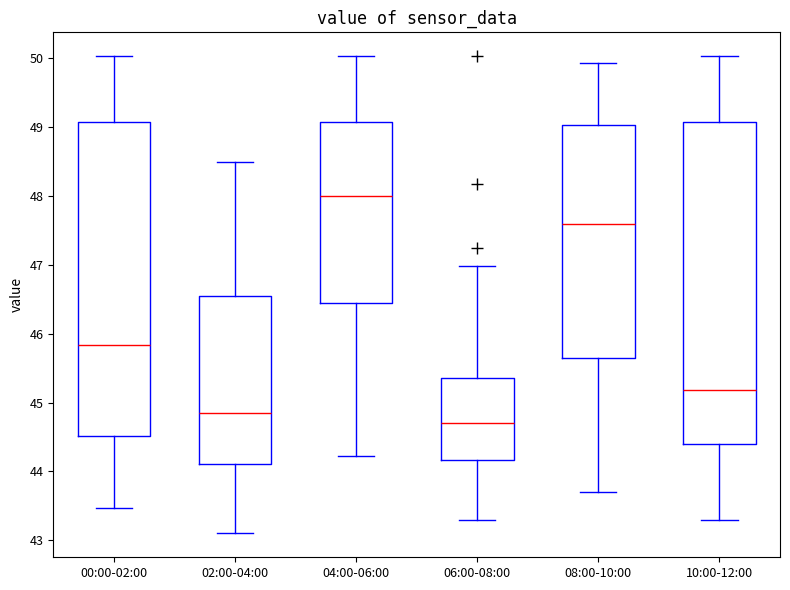

Which box's median line is the highest?

04:00-06:00